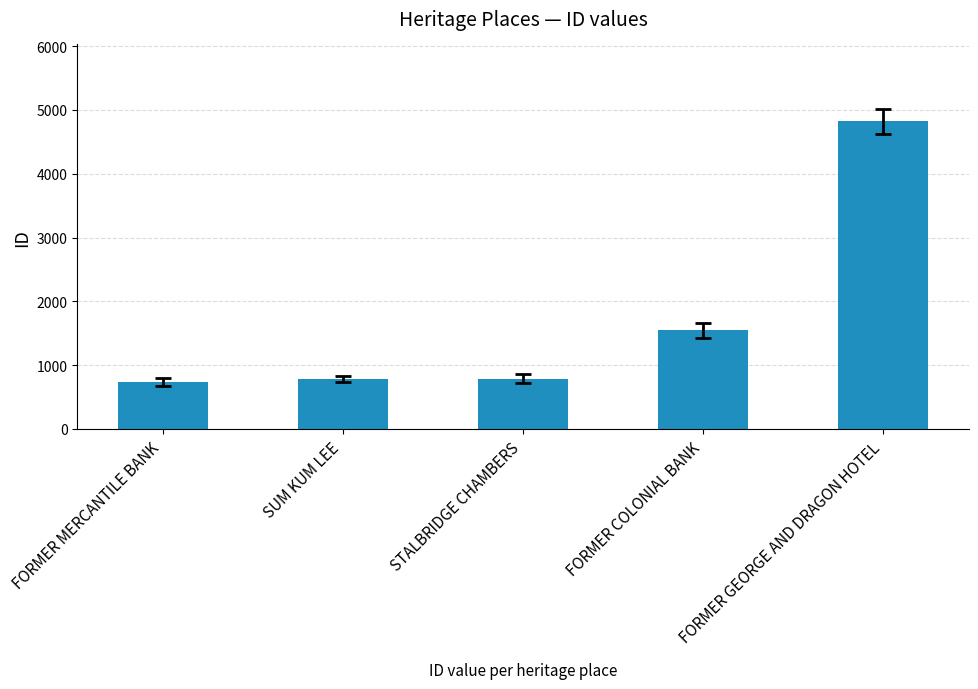

What is the ratio of the value at STALBRIDGE CHAMBERS to the value at FORMER COLONIAL BANK?

0.5